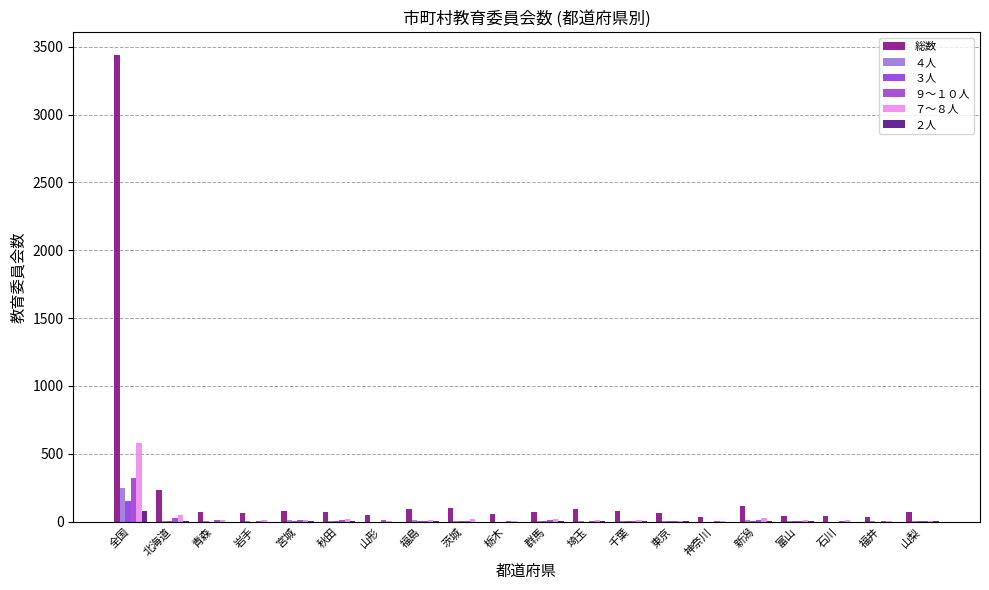

How many data points does each series have?

20